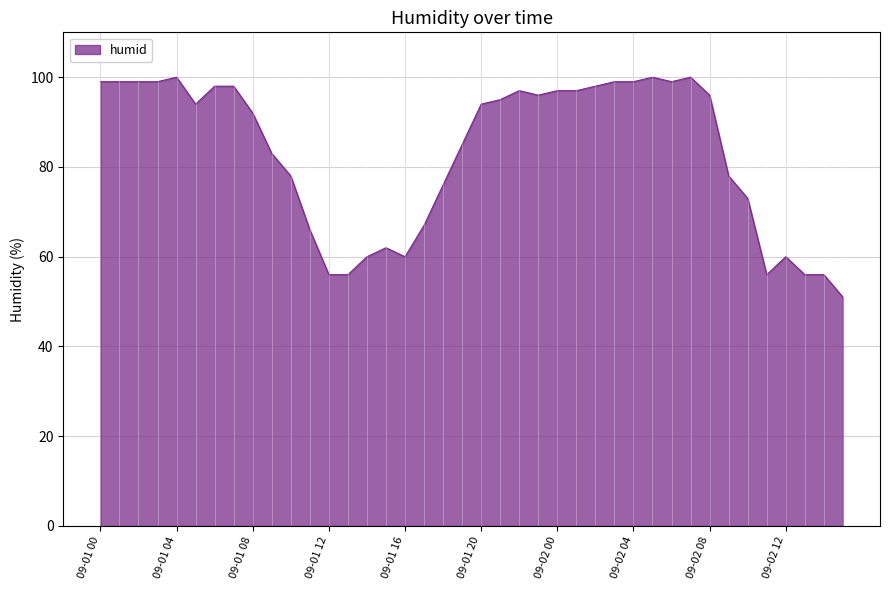

What is the smallest value displayed?

51